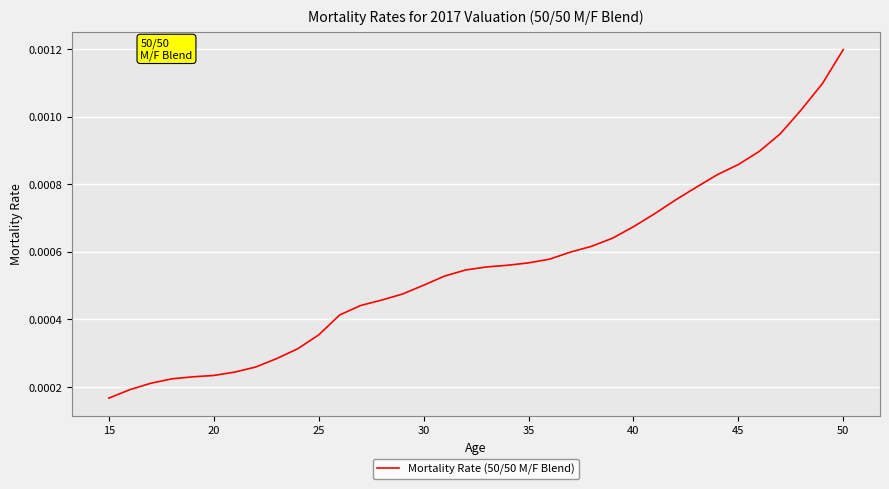

At which category does the chart reach its peak across all series?

50